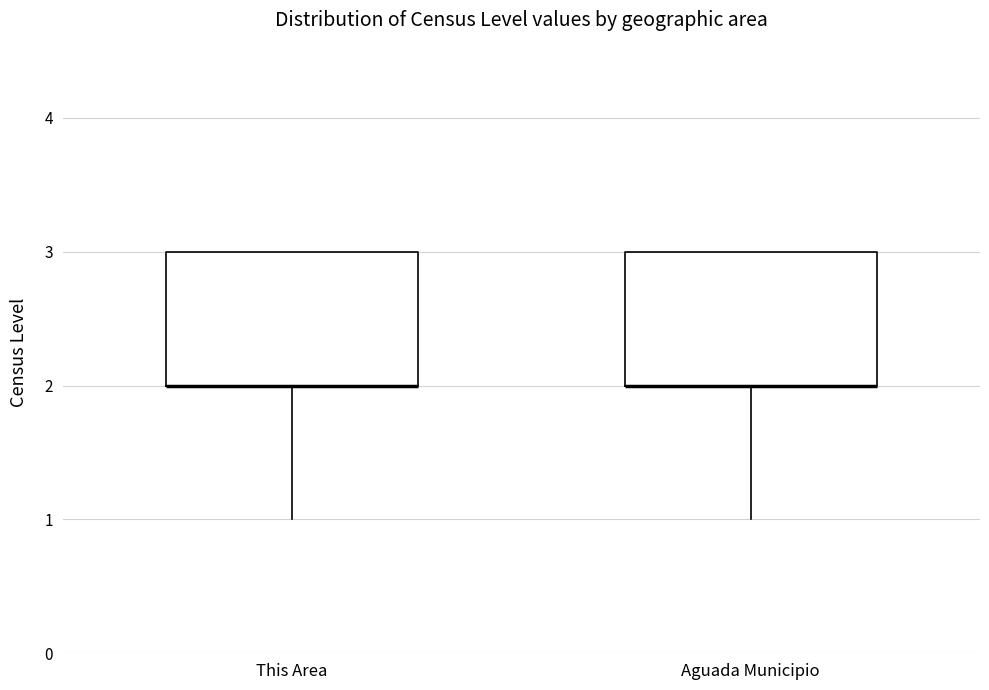

Where is the lower edge of the box for This Area on the y-axis? The values are not printed on the chart, so give them approximately, as read against the axis.

2